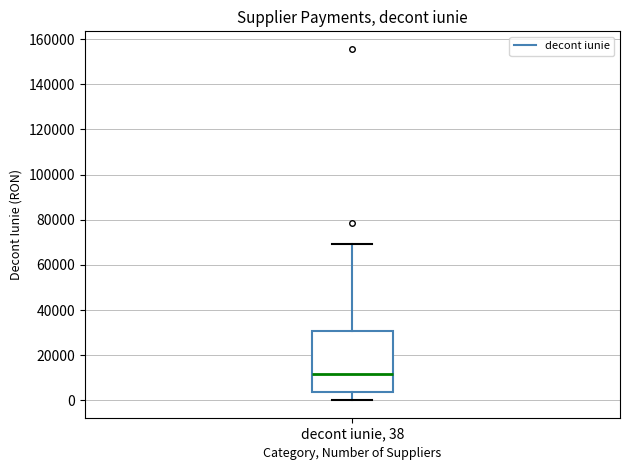

Read this box plot against the y-axis: the position of the median line, the range covered by the box, and the ends of both whiskers. The values are not printed on the chart, so give them approximately, as read against the axis.

median 12000, box 4000 to 30000, whiskers 0 to 70000